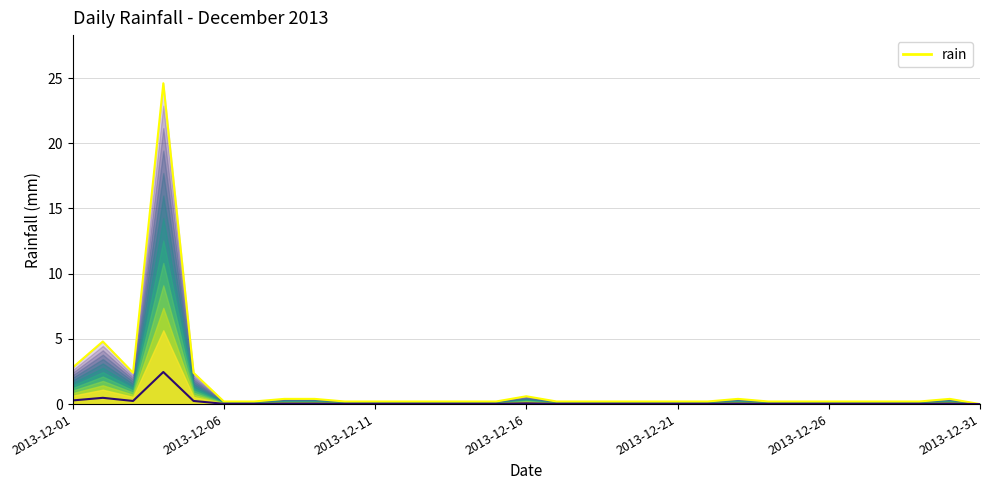

Reading left to right, what are all the values shown in this chart?

2.8	4.8	2.4	24.6	2.4	0.2	0.2	0.4	0.4	0.2	0.2	0.2	0.2	0.2	0.2	0.6	0.2	0.2	0.2	0.2	0.2	0.2	0.4	0.2	0.2	0.2	0.2	0.2	0.2	0.4	0.0